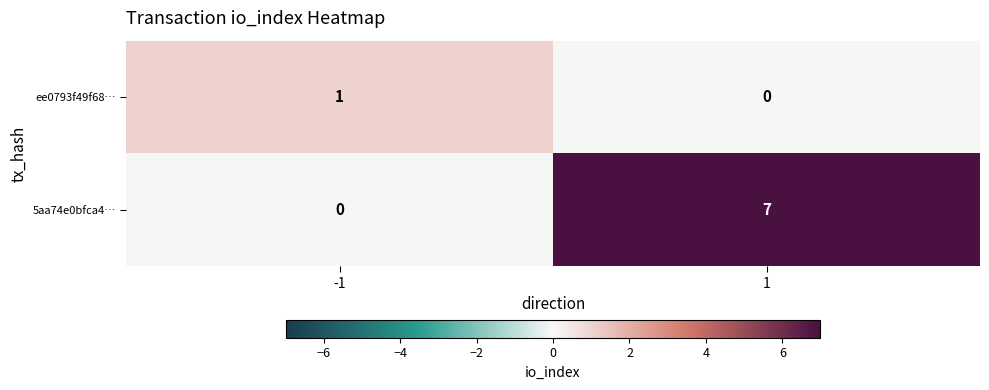

What is the maximum value for 5aa74e0bfca4…?

7